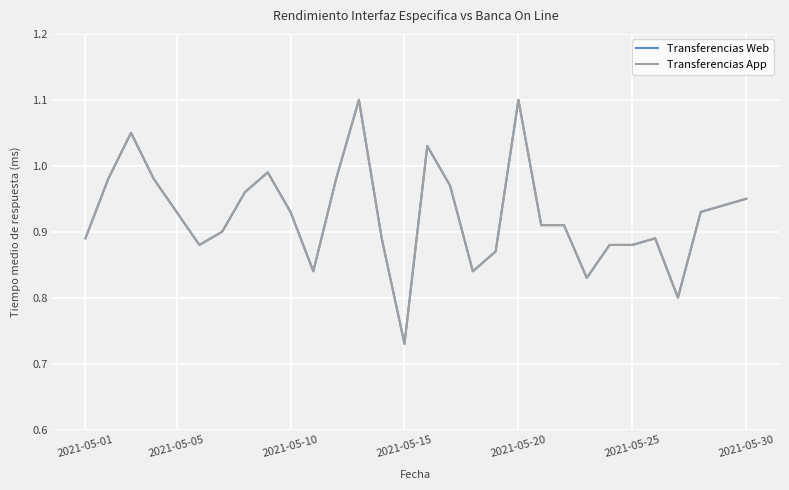

True or false: Transferencias Web and Transferencias App cross at least once.

False